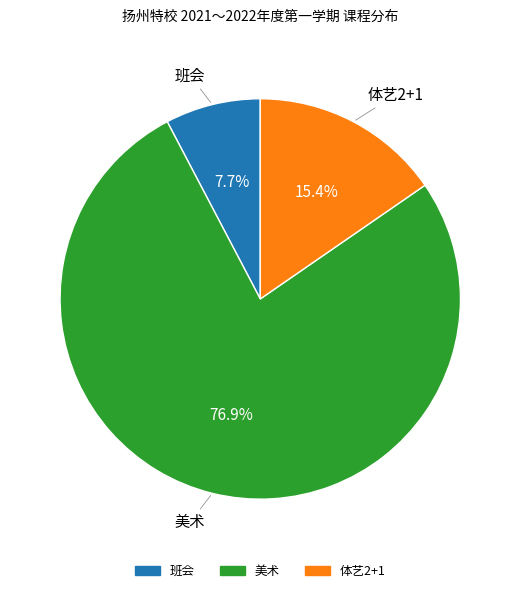

Is there a majority slice in this chart?

Yes